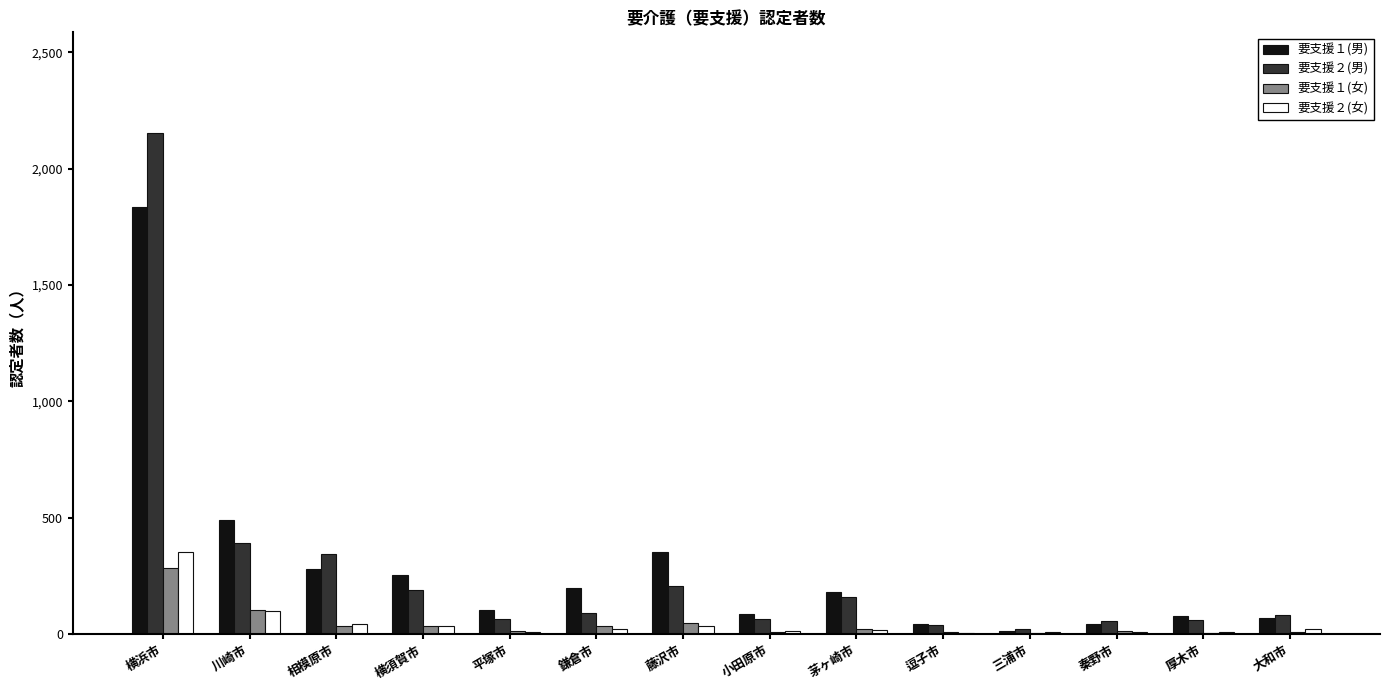

At which category is the sum across all series the highest?

横浜市